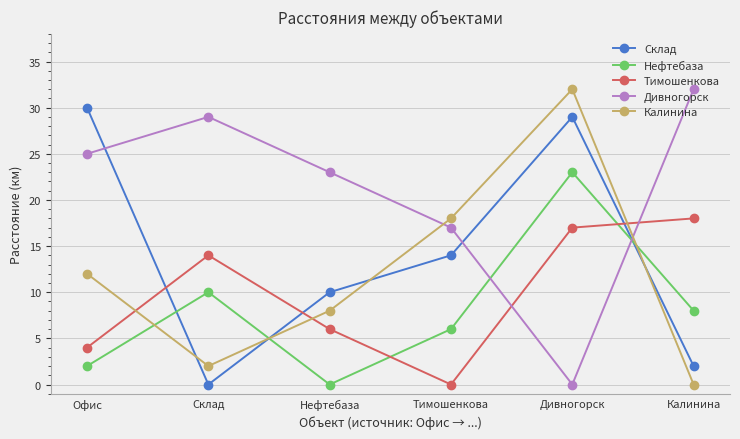

Where is Тимошенкова nearest to the value 9?

Нефтебаза